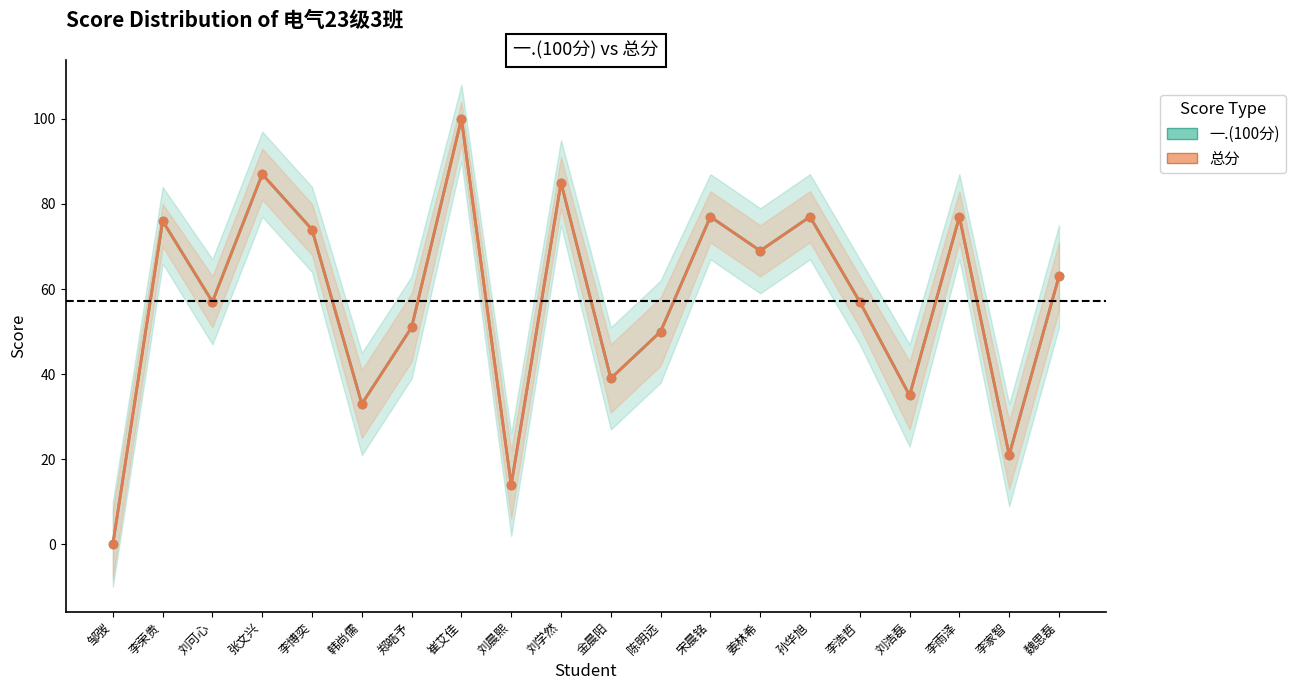

In 一.(100分), how many points are higher than both neighbors (excluding endpoints)?

7